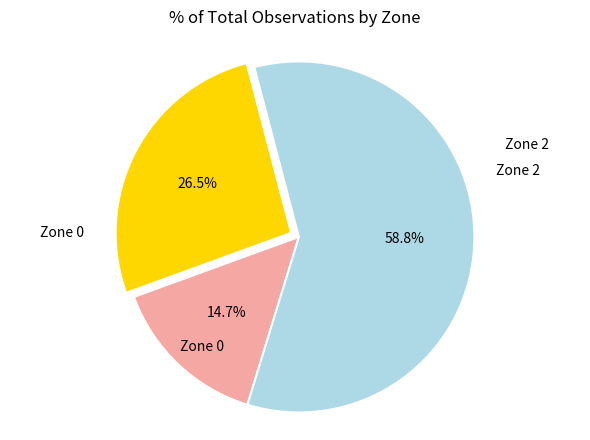

Is there a majority slice in this chart?

Yes